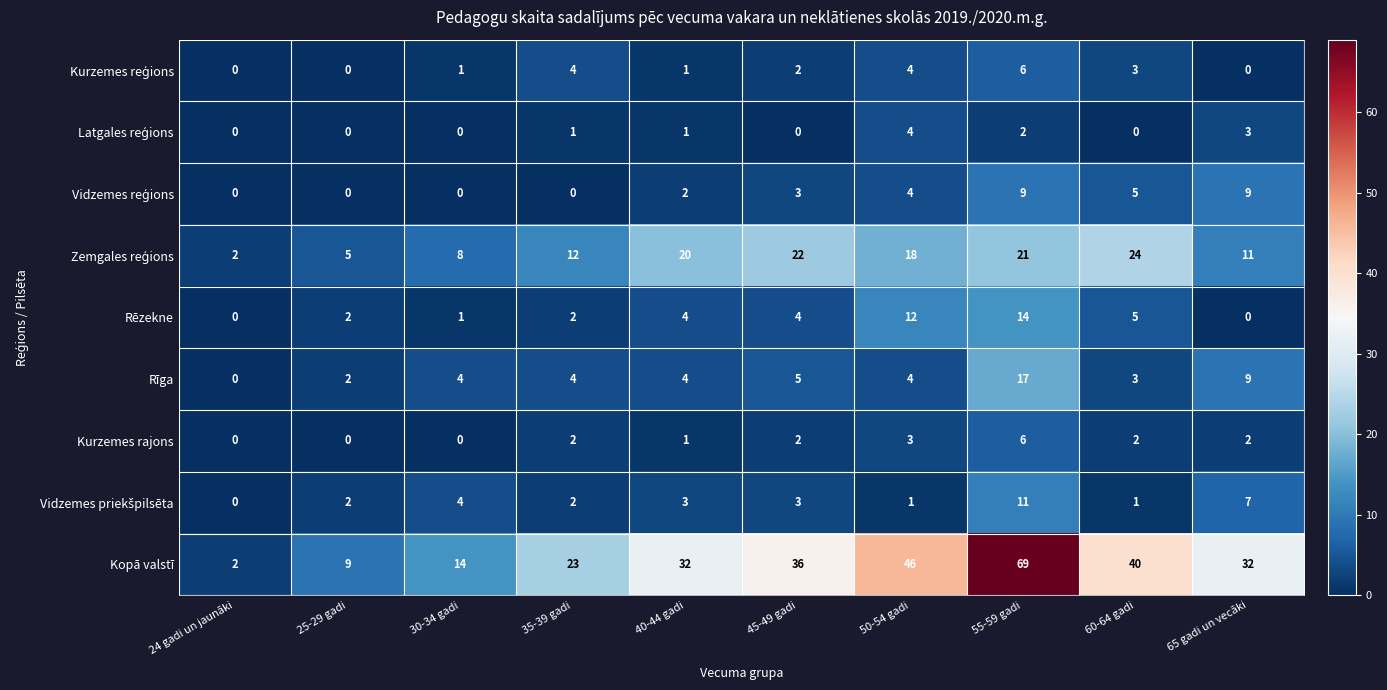

What is the approximate value of Rēzekne at 55-59 gadi, to the nearest 5?

15